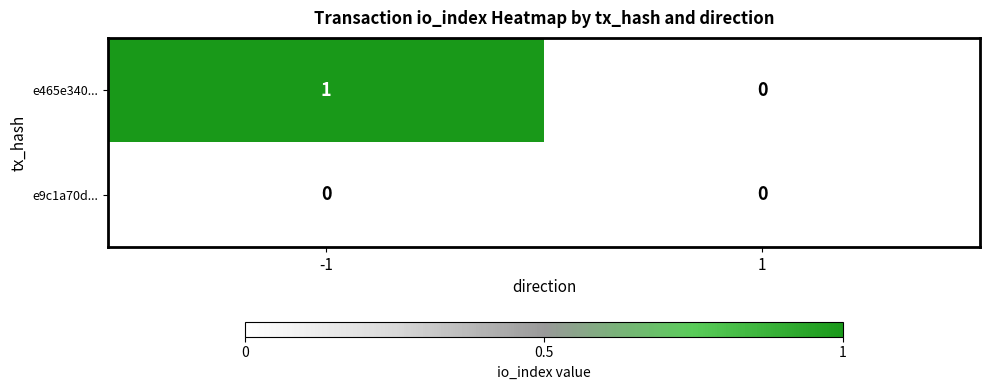

The e465e340... series shows 1 at 1. True or false?

False